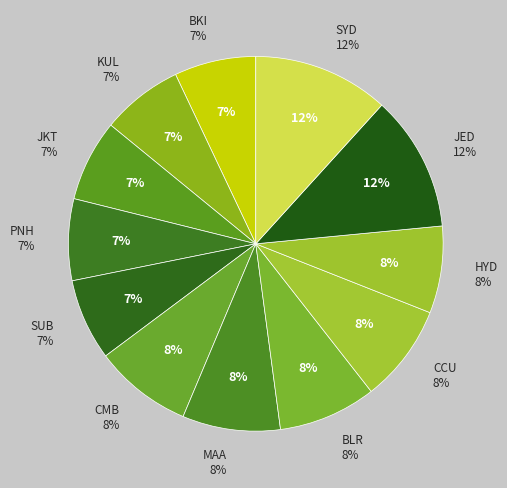

Which has a higher value, BLR or SUB?

BLR